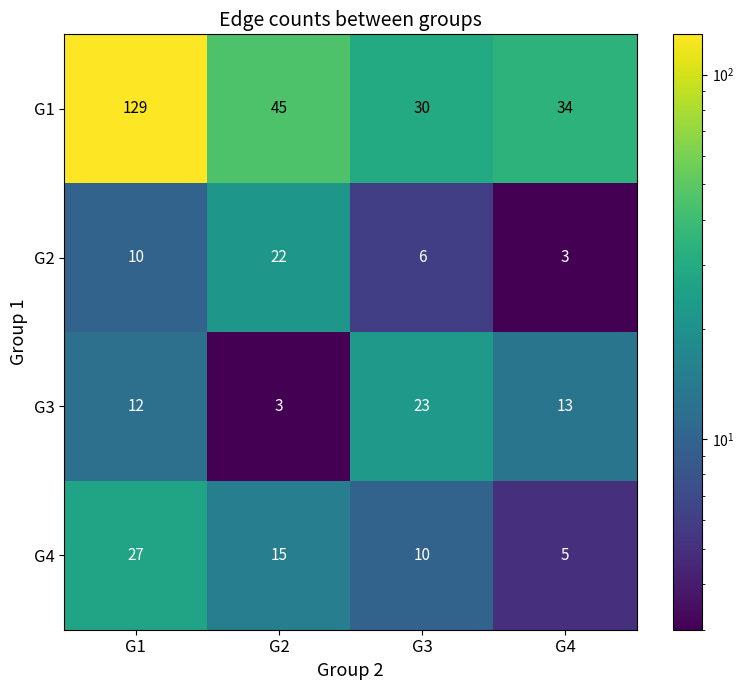

At G3, list the series in order from largest to smallest.

G1, G3, G4, G2